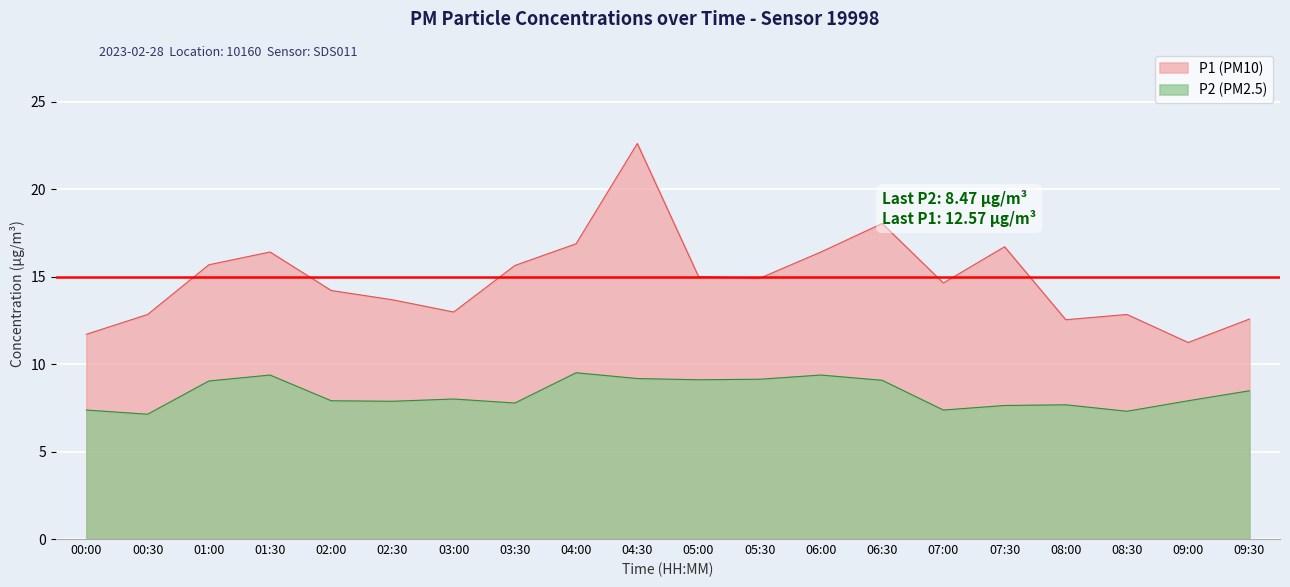

At which category is the sum across all series the highest?

04:30